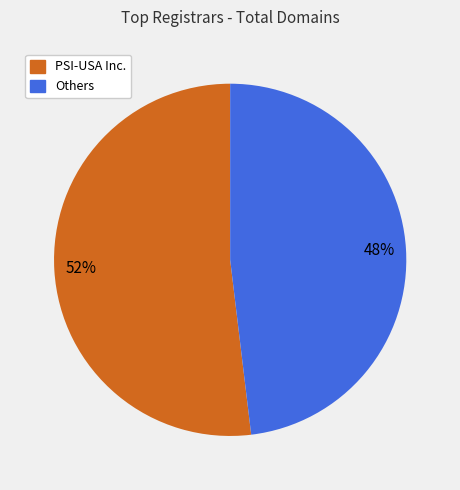

Is the sum of PSI-USA Inc. and Others greater than half?

Yes